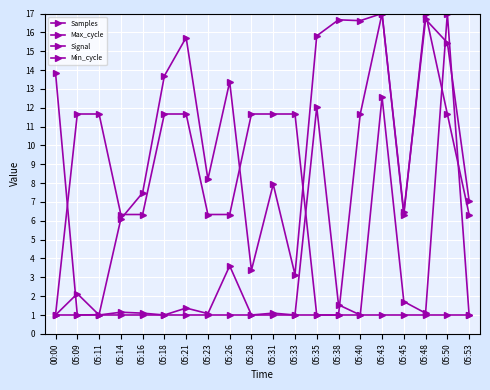

What is the difference between the maximum and minimum values in the Signal series?

16.0